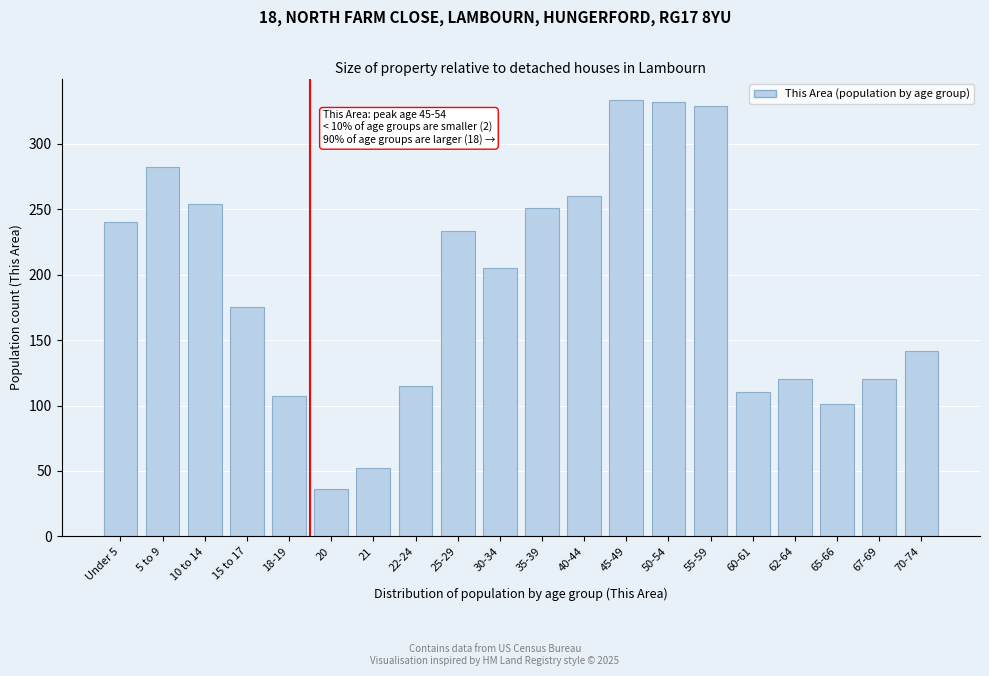

At which category does the chart reach its minimum across all series?

20